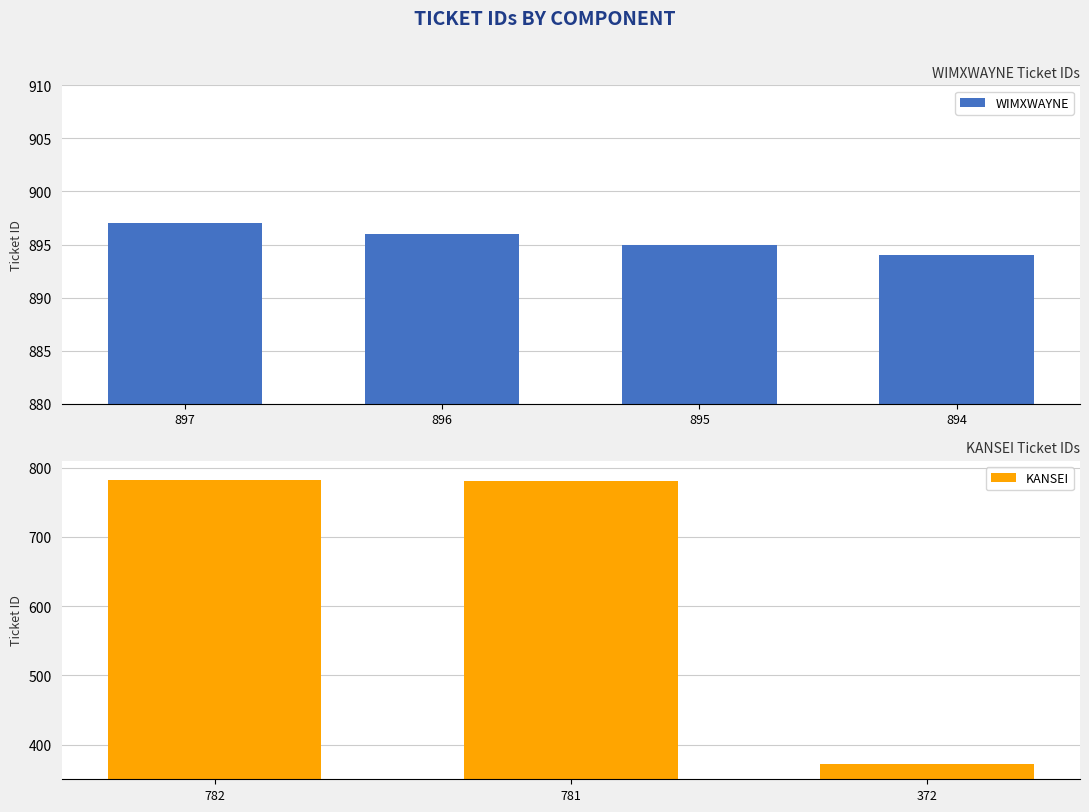

The chart shows a value of 895 at 895. True or false?

True